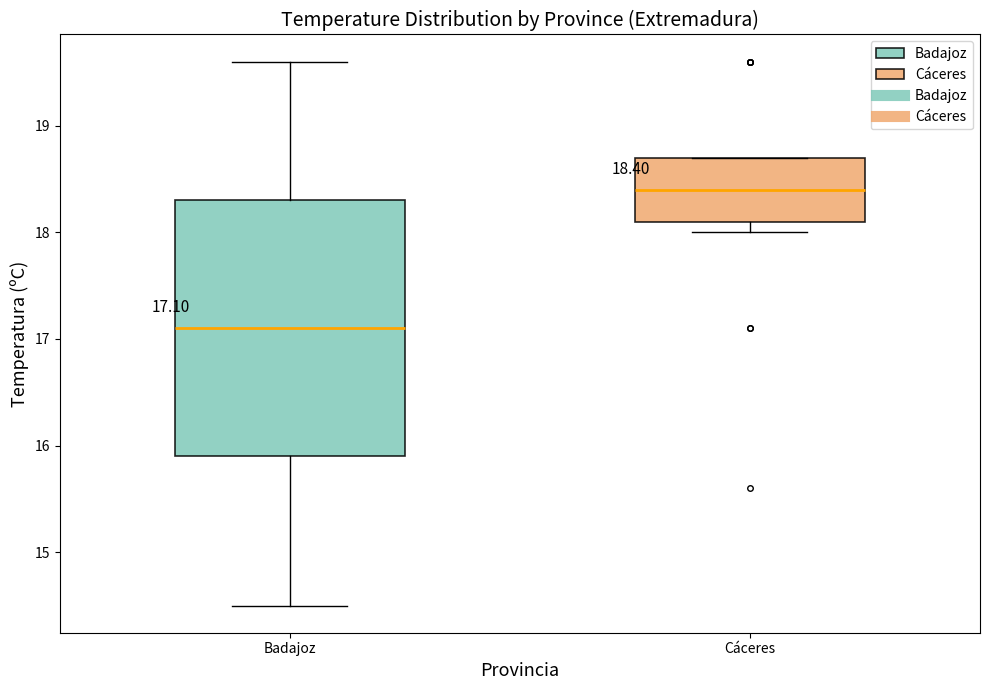

Which box is the tallest, from its lower edge to its upper edge?

Badajoz